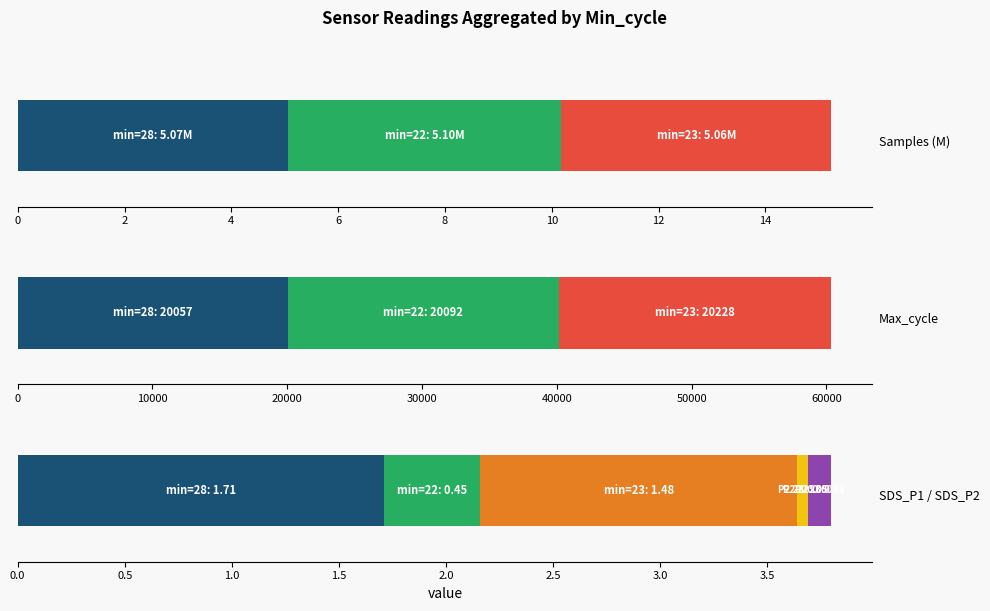

Is the value of Max_cycle at 28 greater than the value of SDS_P2 at 28?

Yes